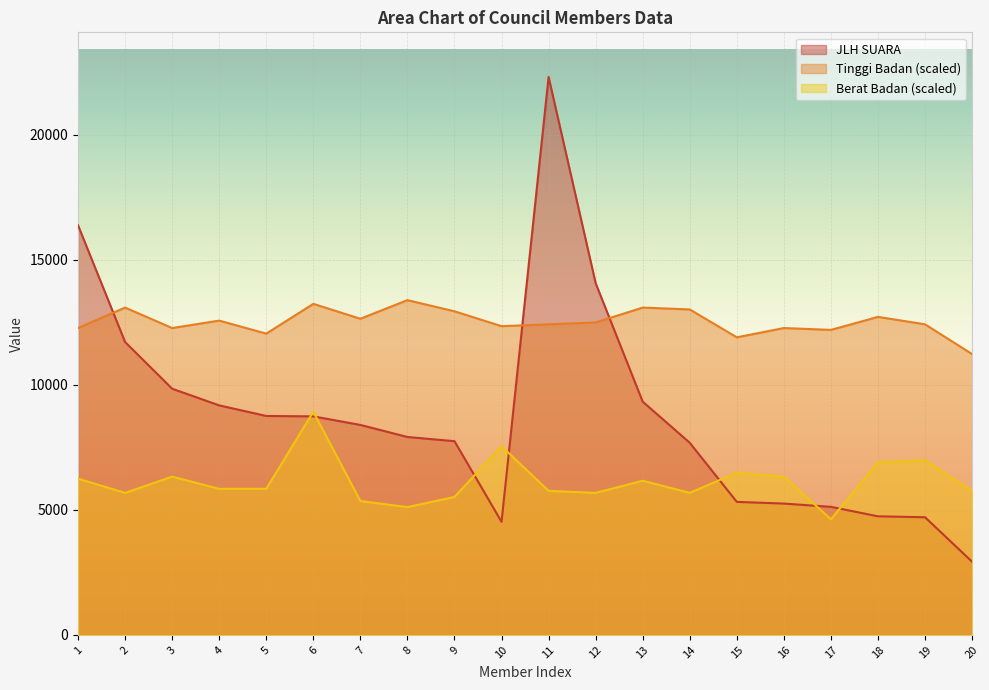

How many interior local peaks does the JLH SUARA series have?

1